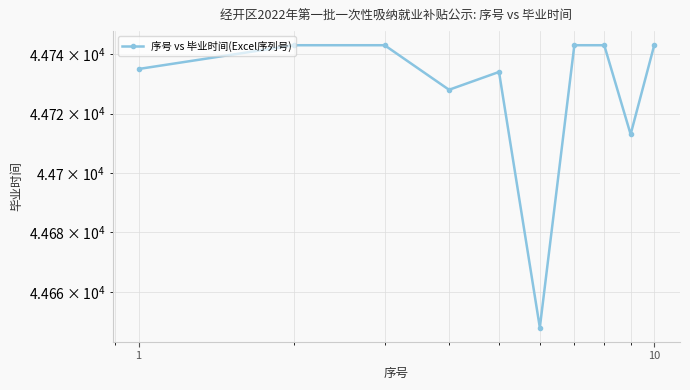

How many data points does each series have?

10